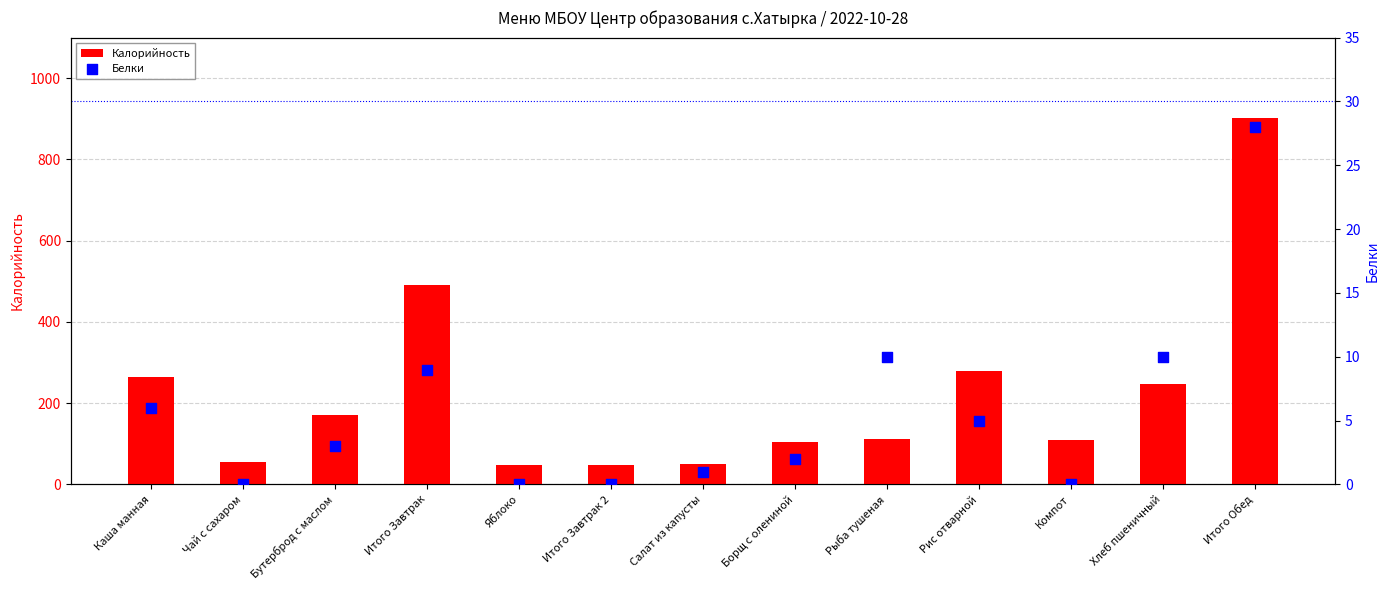

At how many categories does at least one series exceed 733?

1